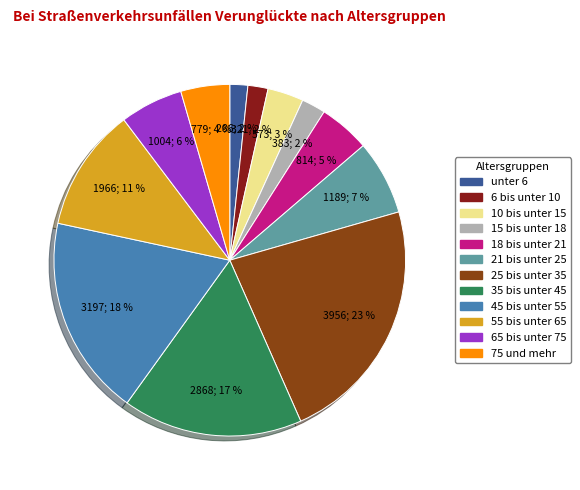

Is it true that 15 bis unter 18 is 2% of the pie?

True